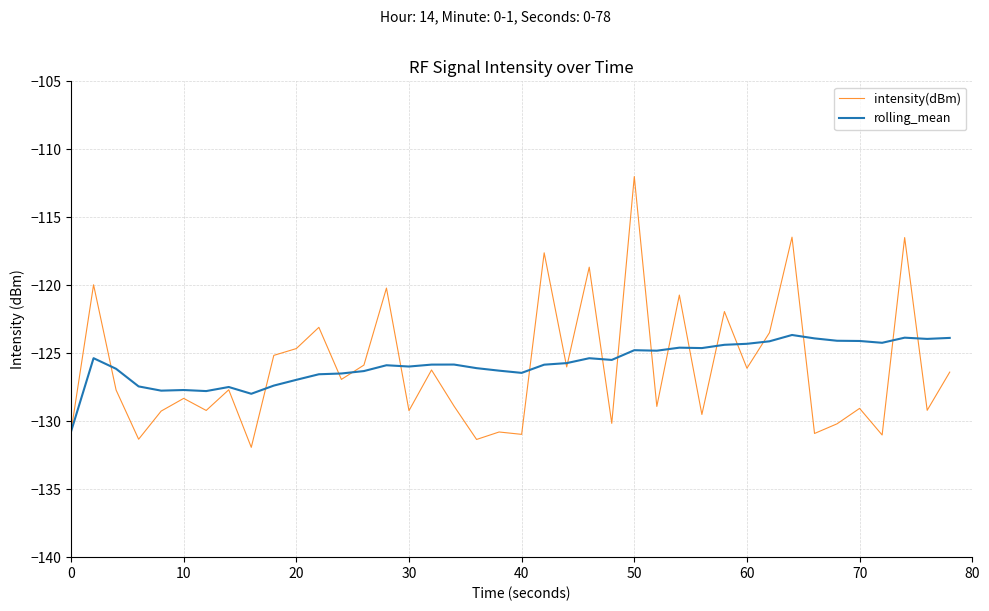

List the series in order of their overall mean, lowest first.

intensity(dBm), rolling_mean